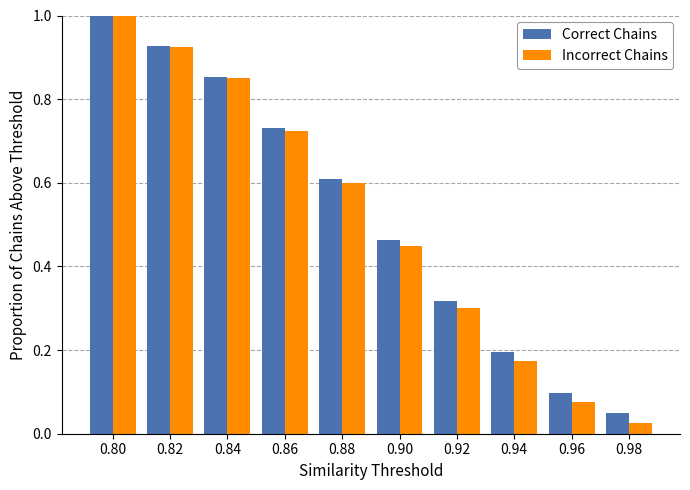

Where is Correct Chains nearest to the value 0?

0.98